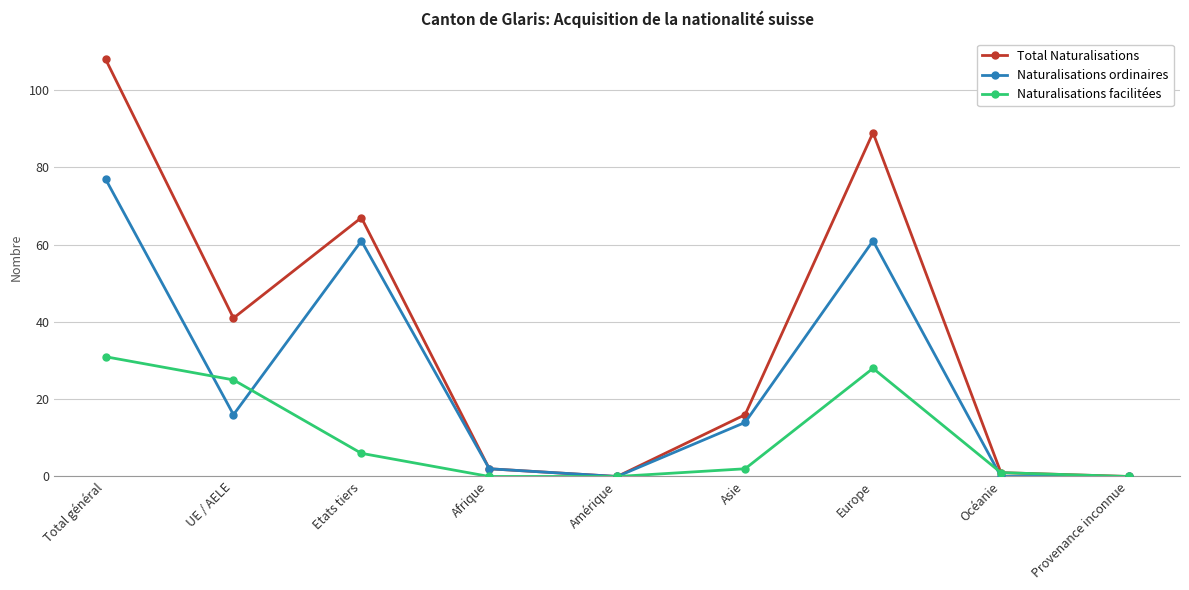

How many distinct data groups are displayed?

3